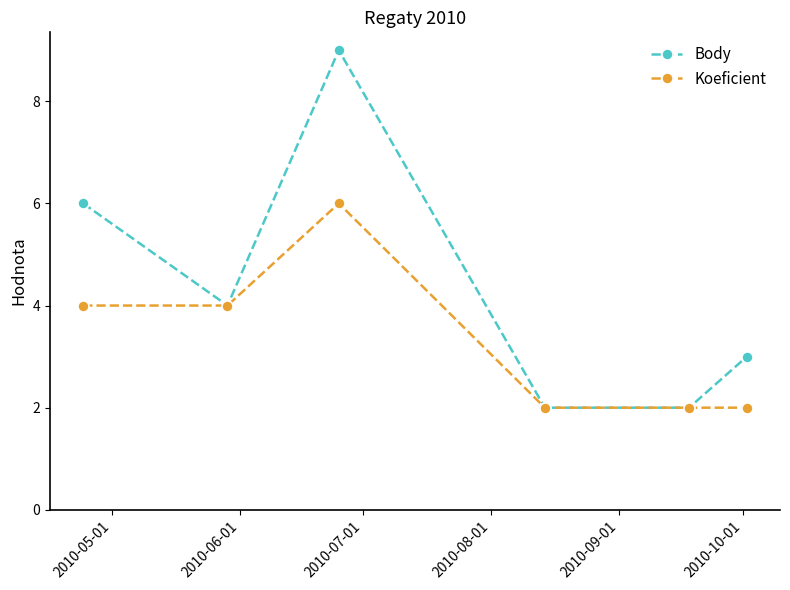

True or false: Body has more than 2 points higher than both neighbors.

False